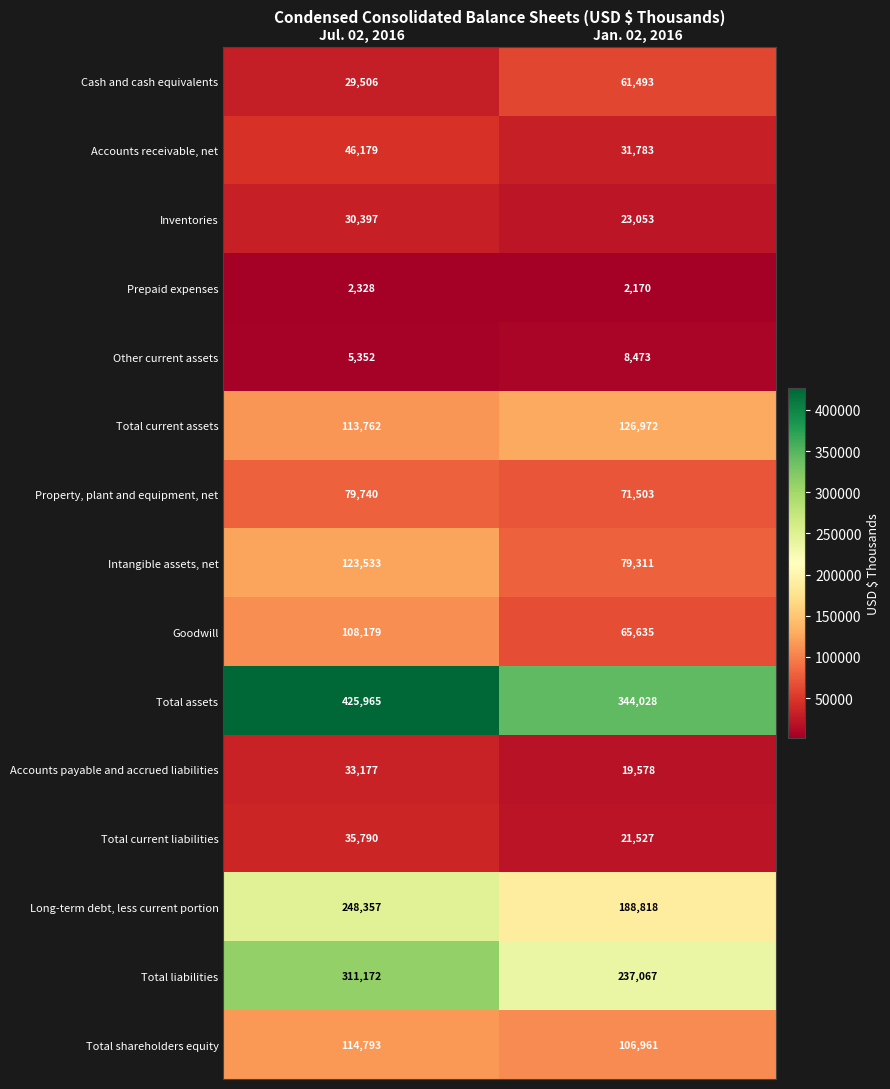

What is the total value across all series at Jan. 02, 2016?

1388372